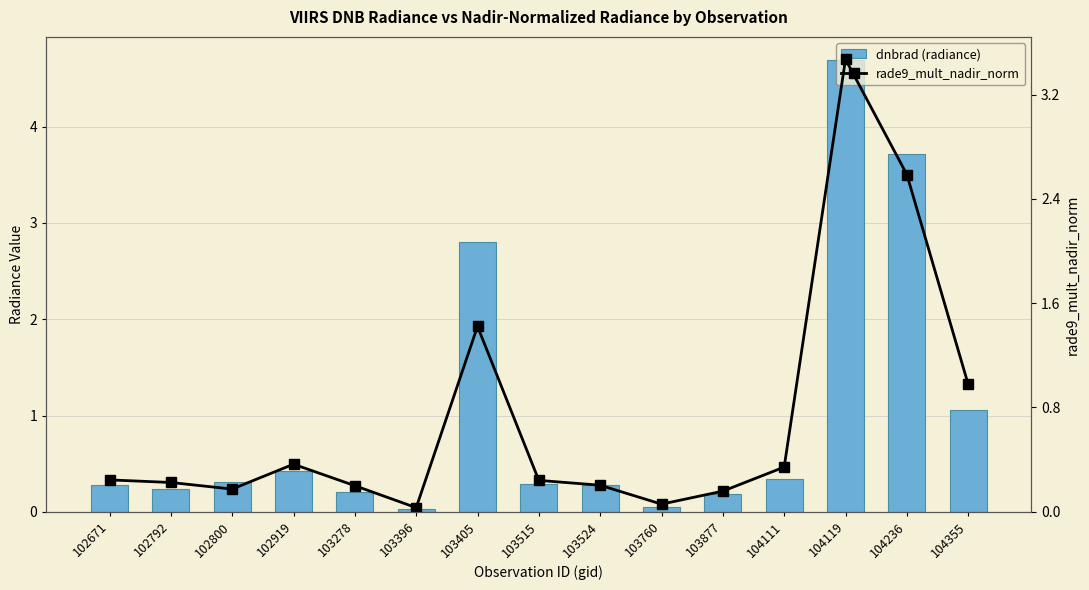

Which series changed the most between 103760 and 104355?

dnbrad (radiance)